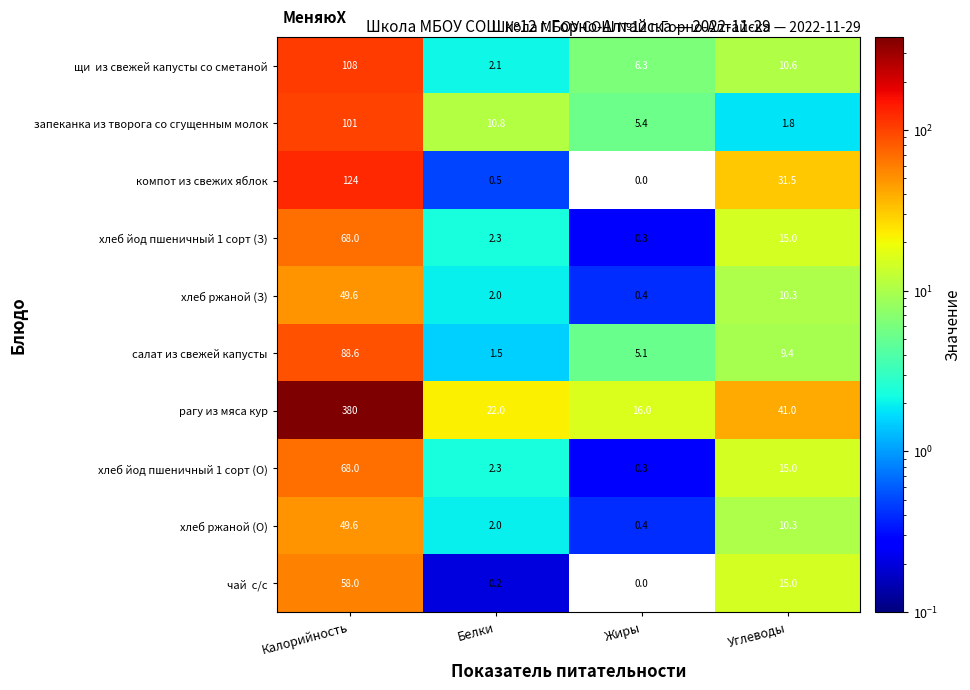

What is the sum of the салат из свежей капусты values at Белки and Калорийность?

90.1